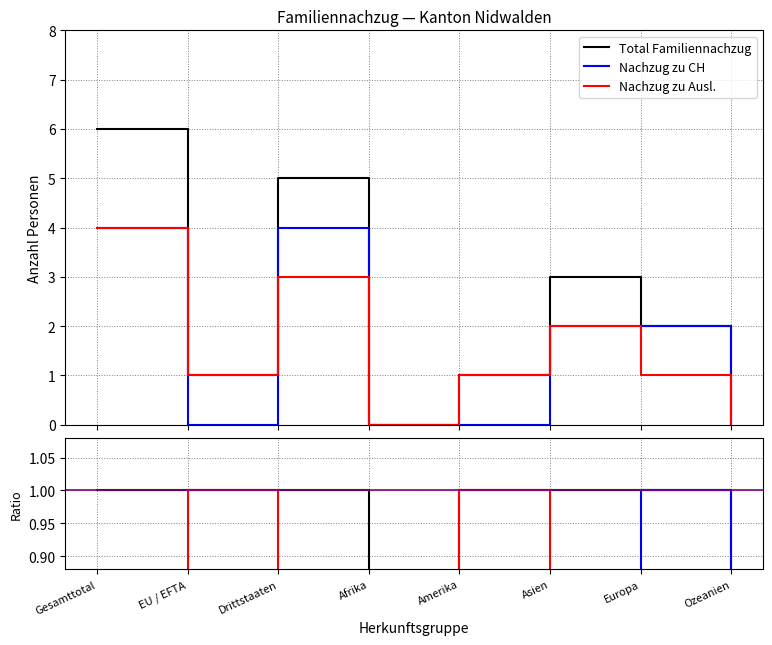

True or false: Total Familiennachzug has more than 2 points higher than both neighbors.

False